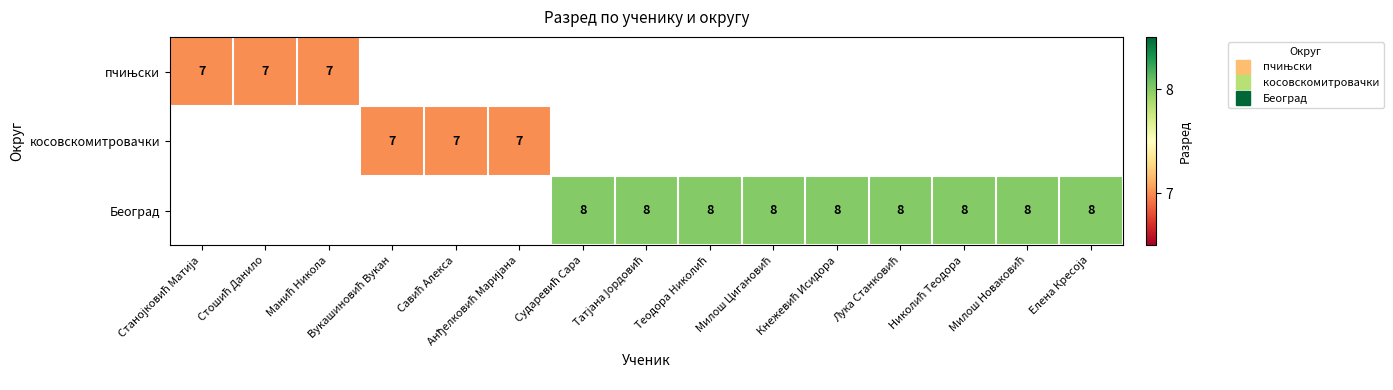

Count the number of categories in the chart.

15